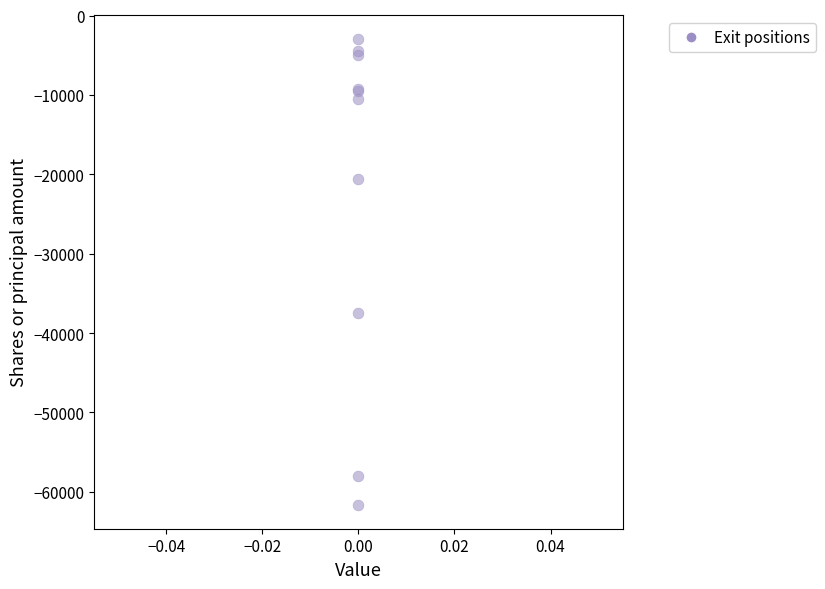

What Y value in the scatter plot is closest to -32300?

-37495